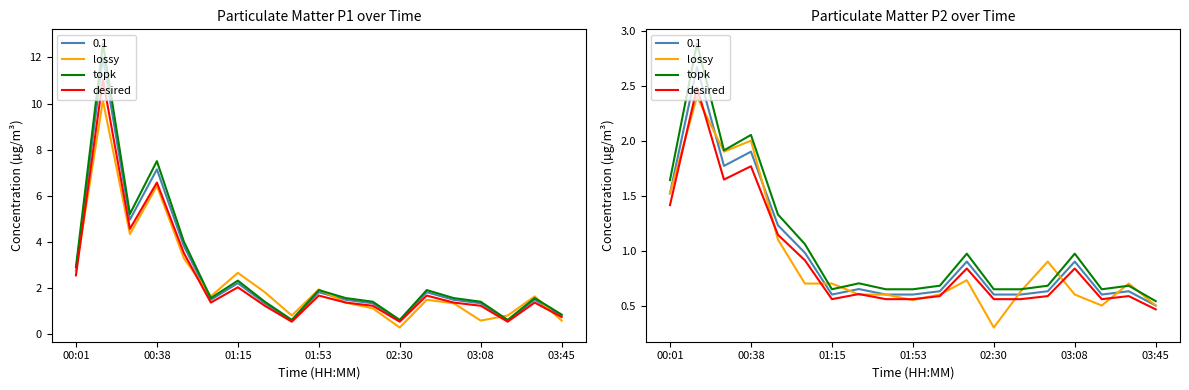

At how many categories does at least one series exceed 4?

3